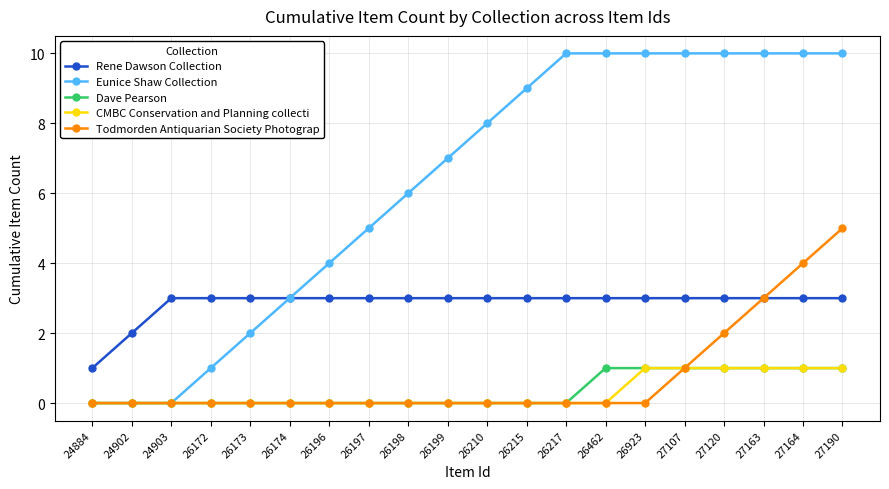

Which series has the widest spread of values?

Eunice Shaw Collection